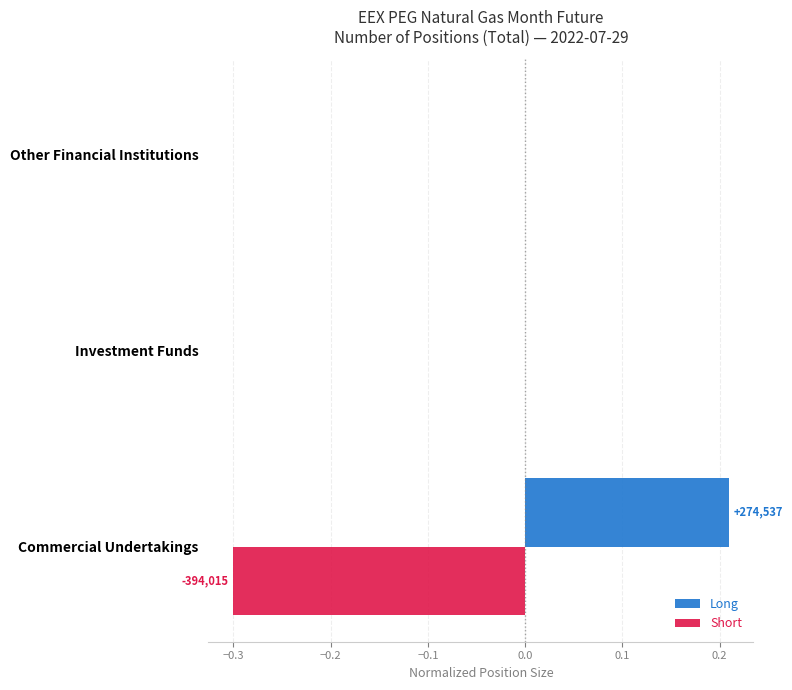

Which series has the largest total across all categories?

Long